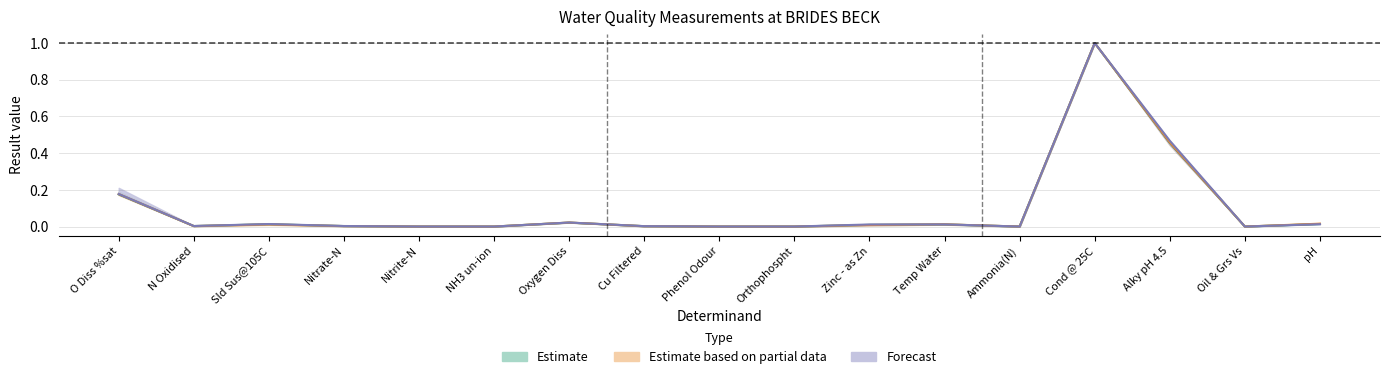

What is the maximum value shown in the chart?

1.0